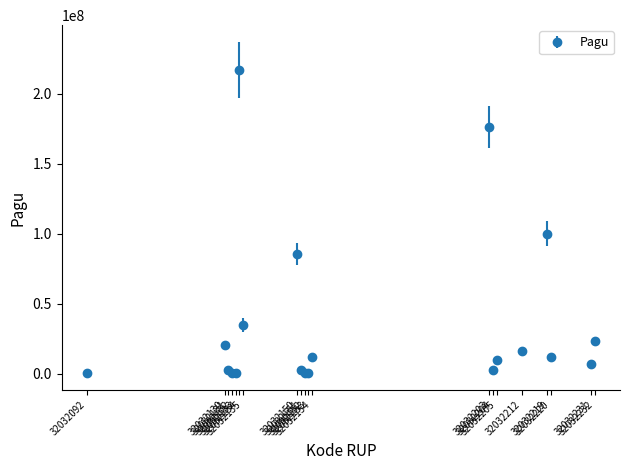

What is the greatest value displayed?

217200000